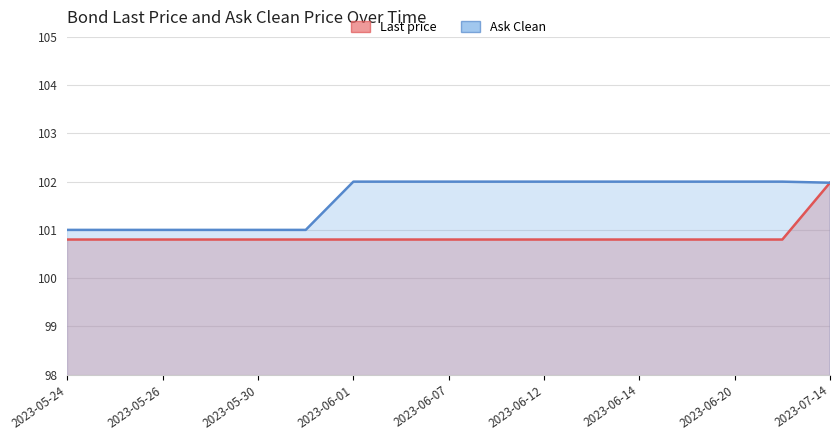

The value of Last price at 2023-05-25 is 149.9. True or false?

False